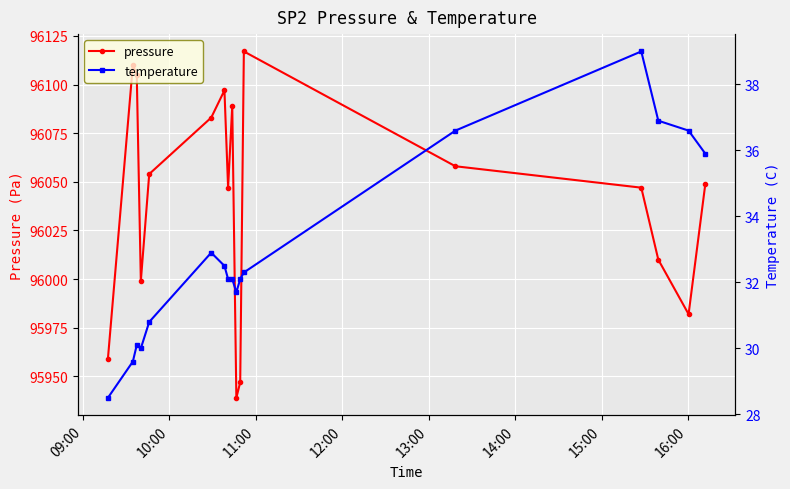

How many interior local peaks does the pressure series have?

4